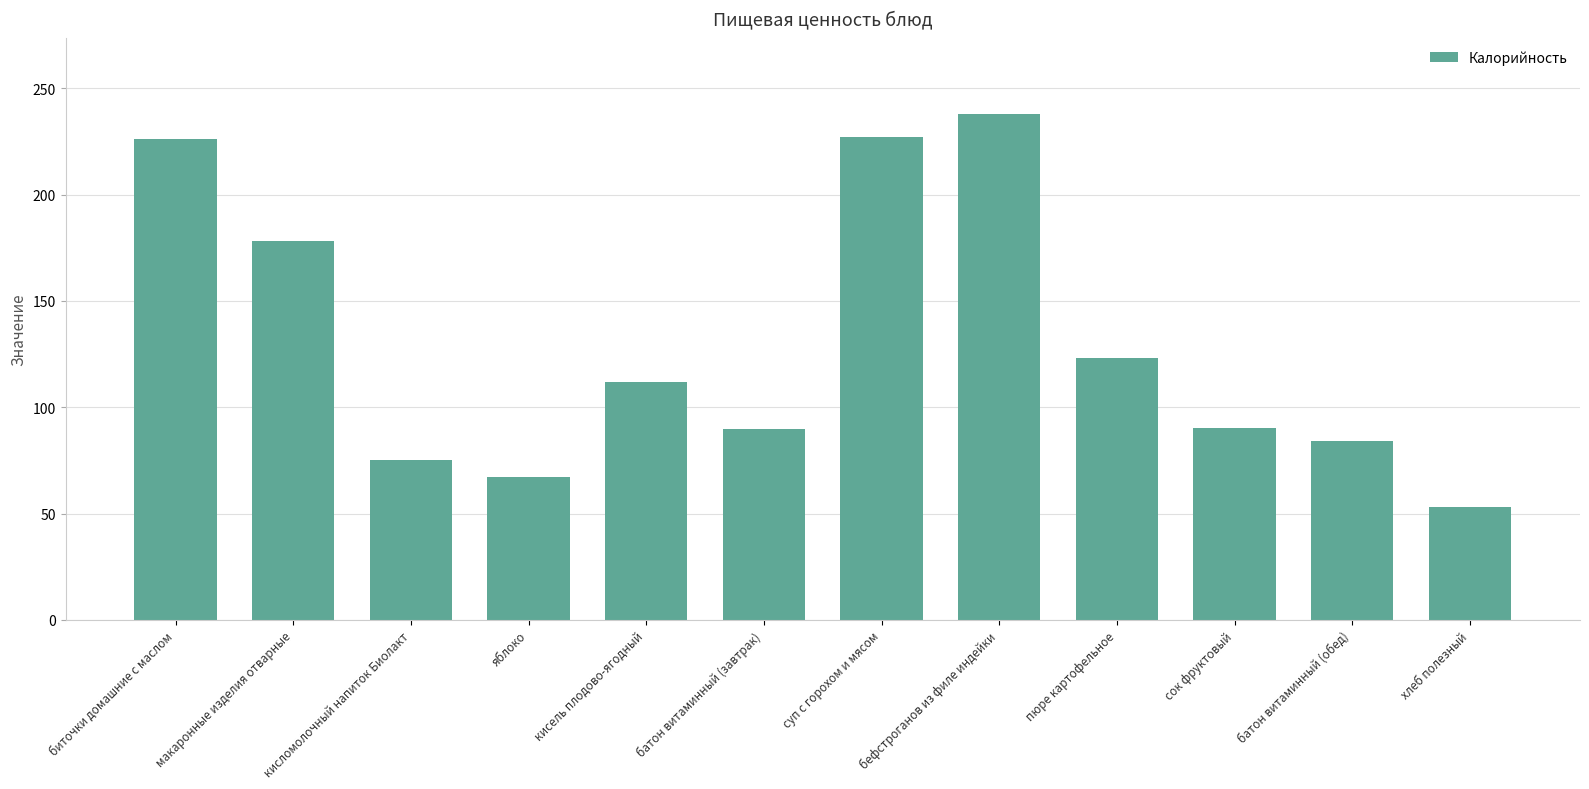

What is the label of the 4th bar from the right?

пюре картофельное